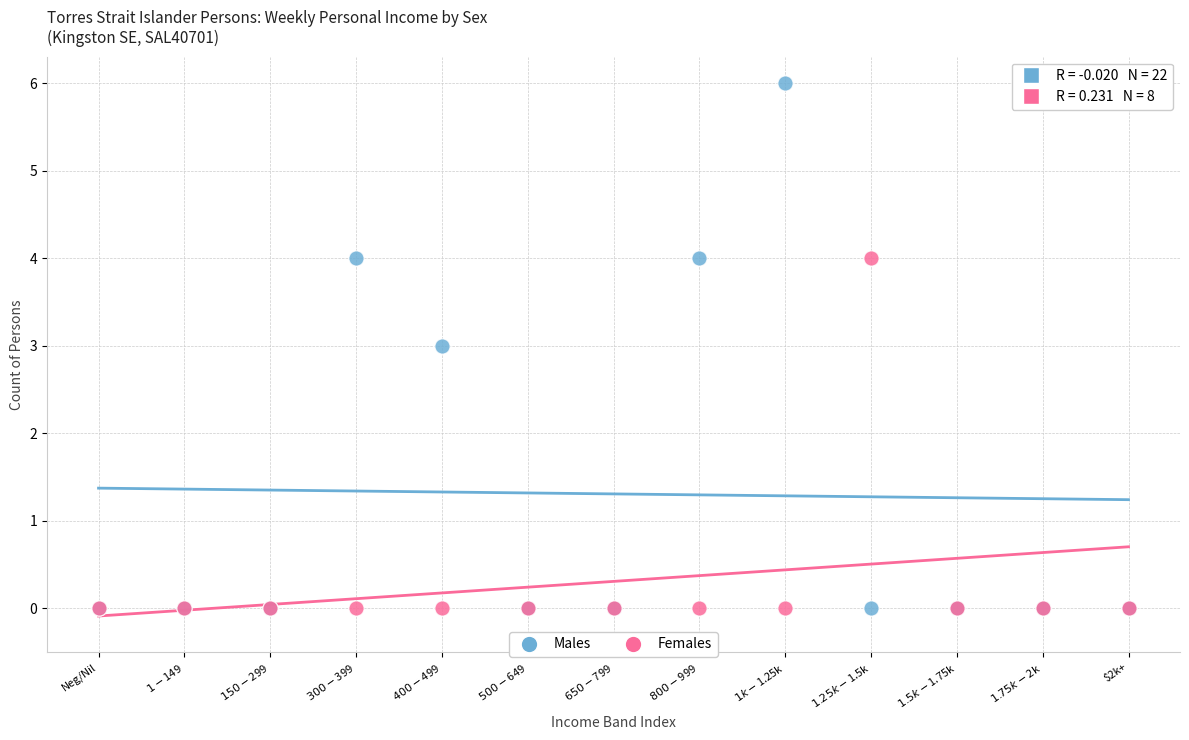

What are all the series names shown in the legend?

Males, Females